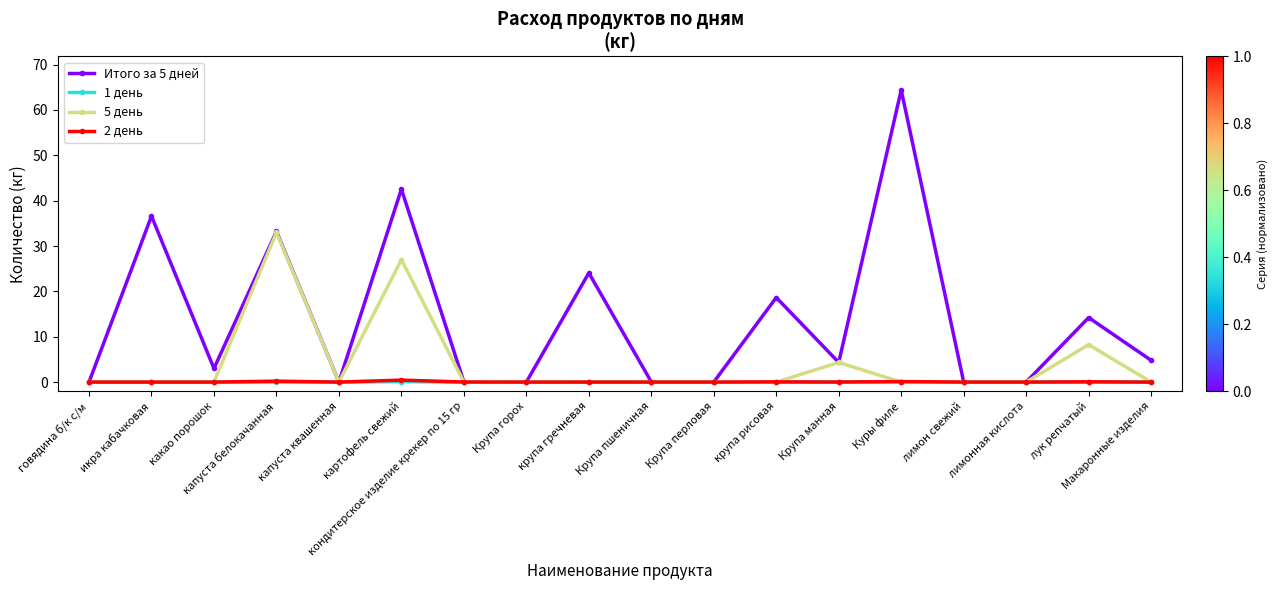

True or false: Итого за 5 дней has more than 2 points higher than both neighbors.

True